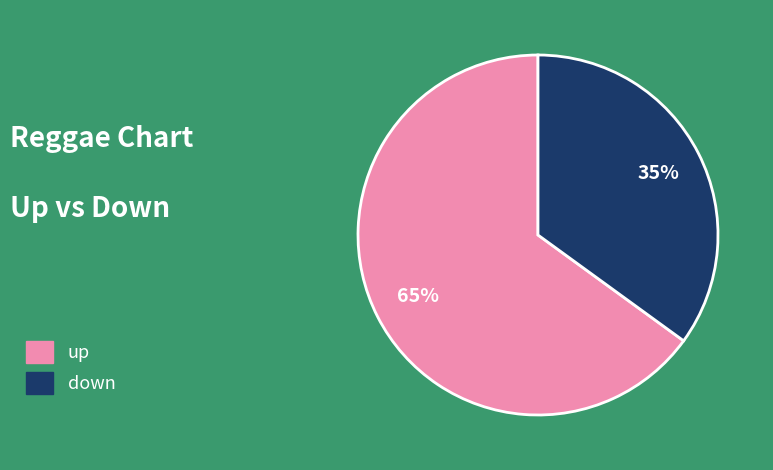

Approximately how many times larger is the value at down compared to up?

0.5